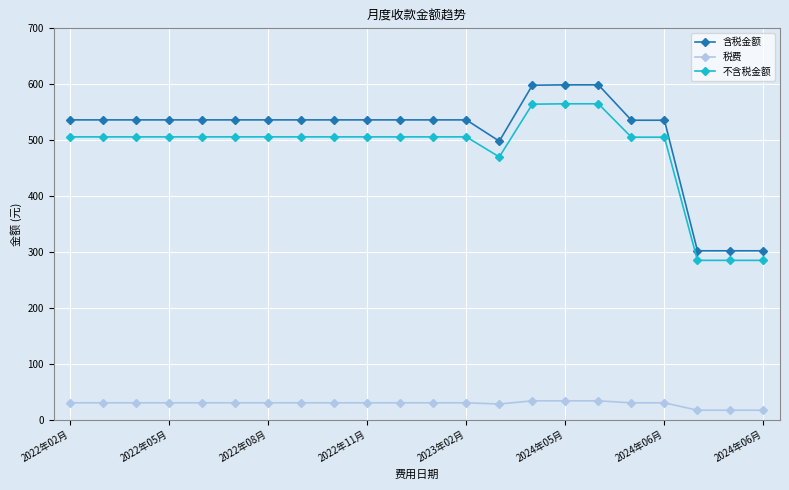

Rank the series by their maximum value, from lowest to highest.

税费, 不含税金额, 含税金额